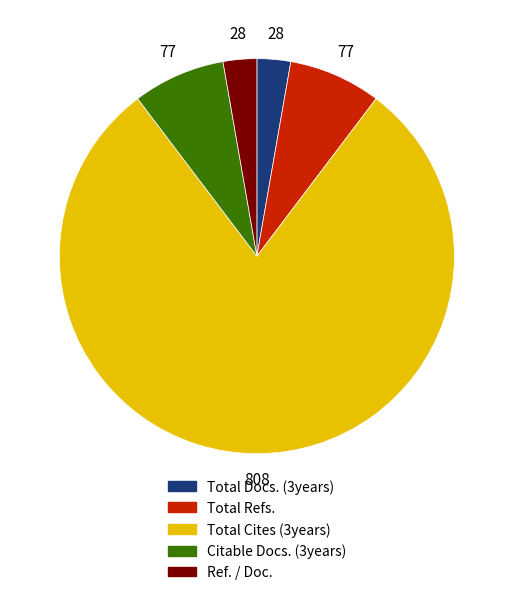

What is the largest slice in the pie chart?

Total Cites (3years)